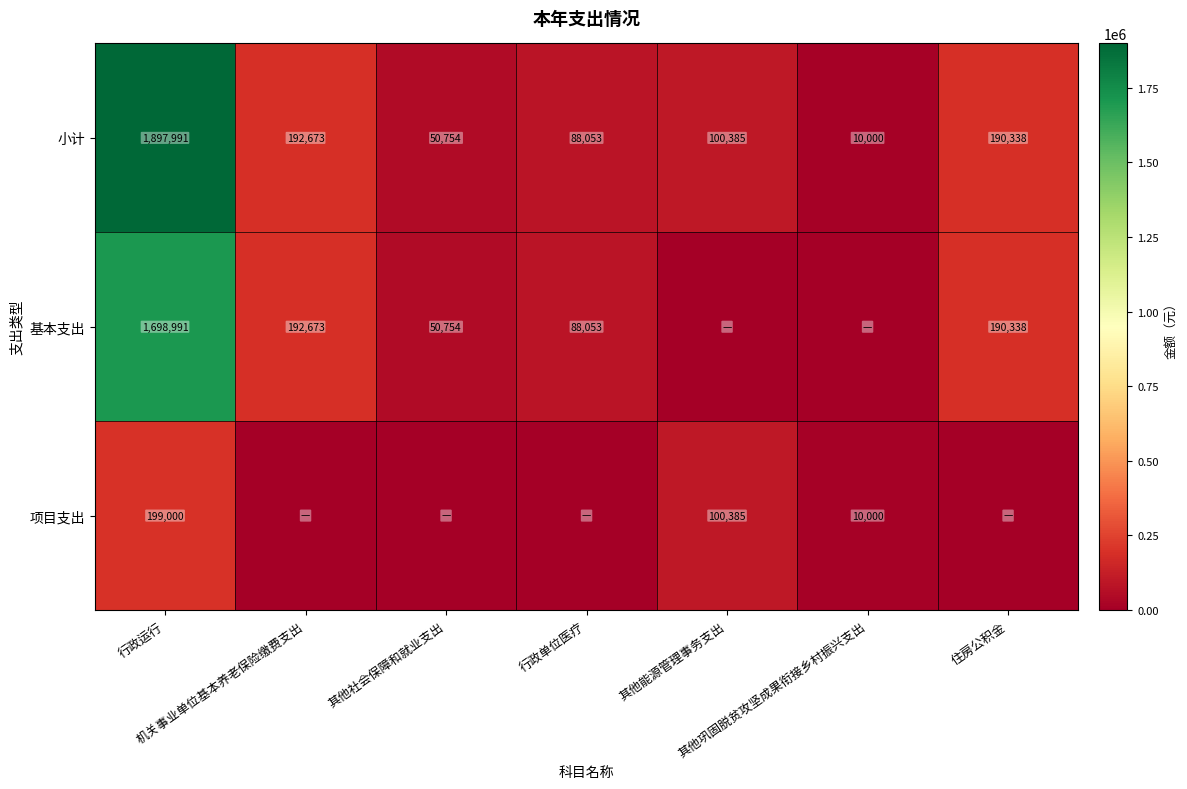

Which has a higher value, 行政运行 or 机关事业单位基本养老保险缴费支出?

行政运行